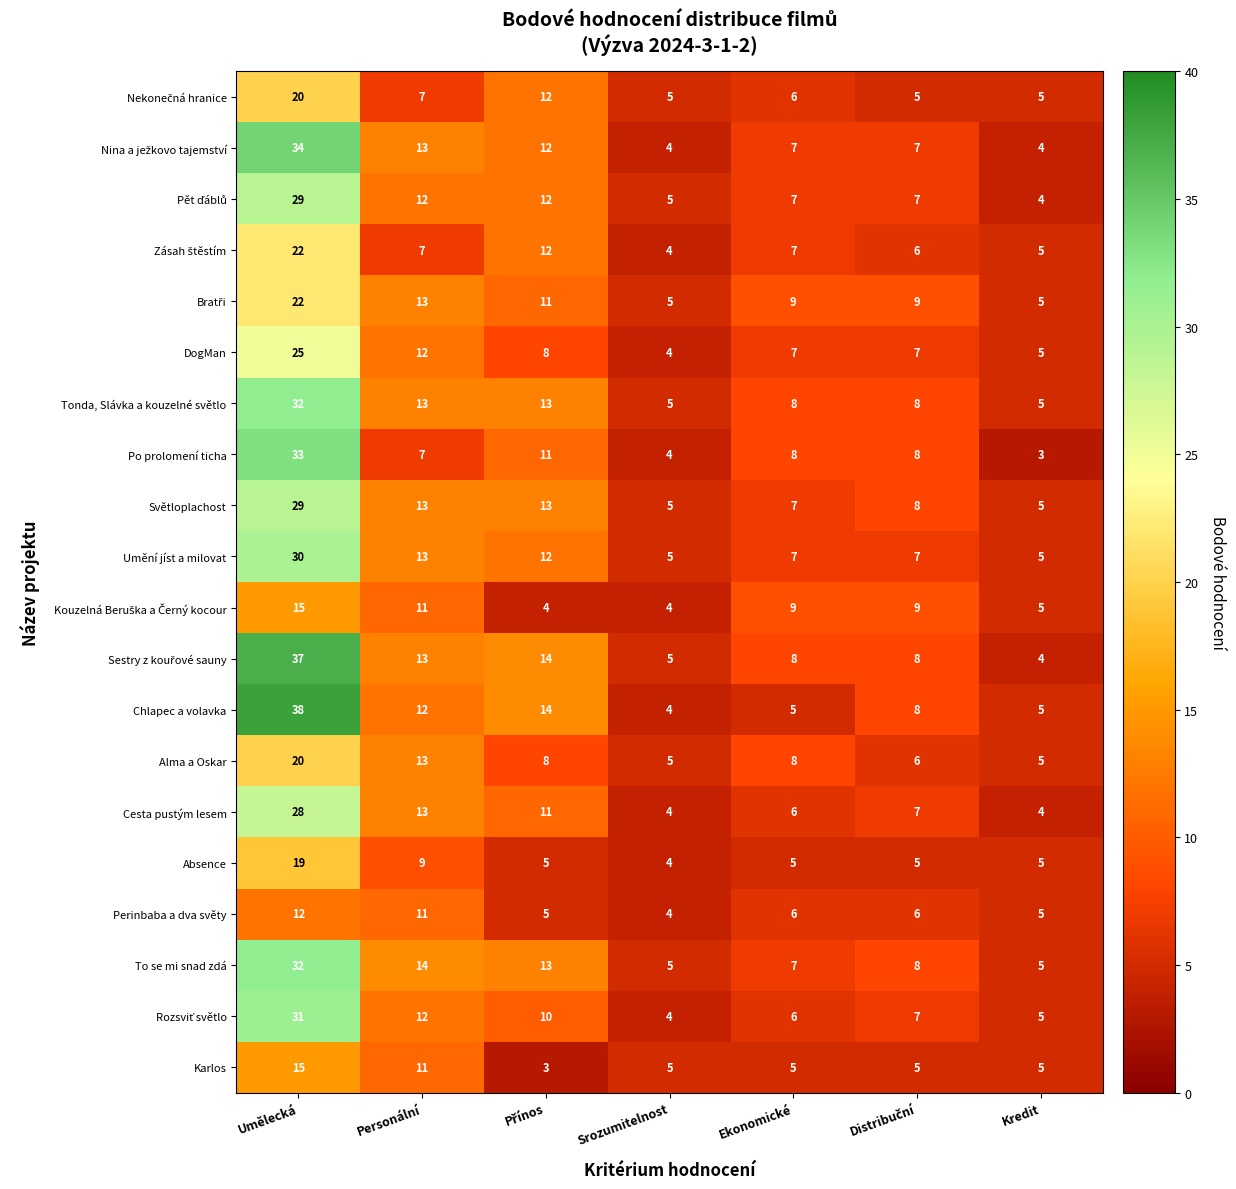

What is the greatest value displayed?

38